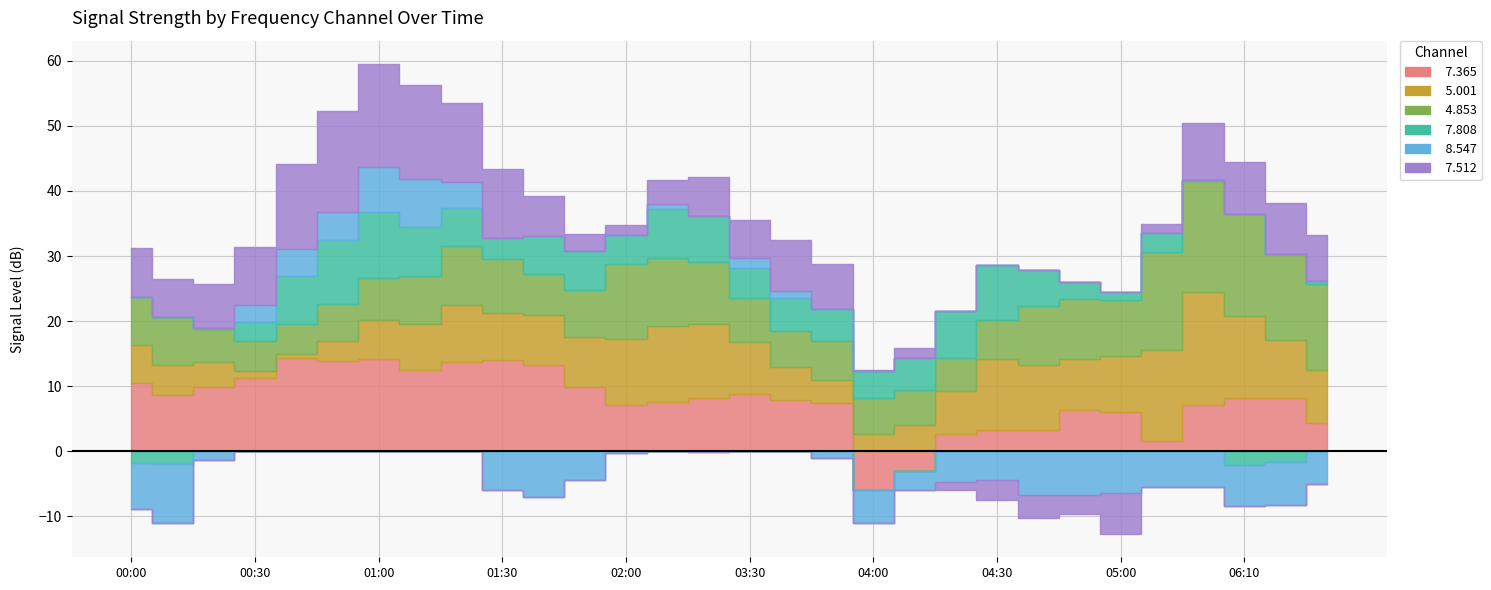

True or false:   8.547 and   5.001 intersect in this chart.

True